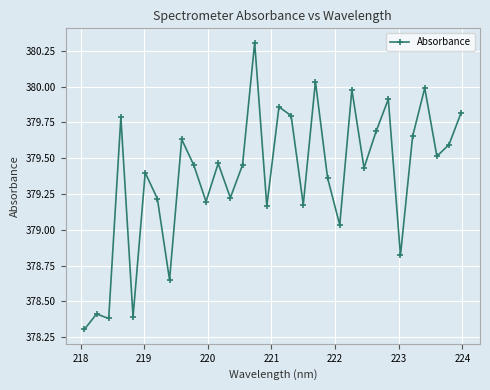

What is the greatest value displayed?

380.3